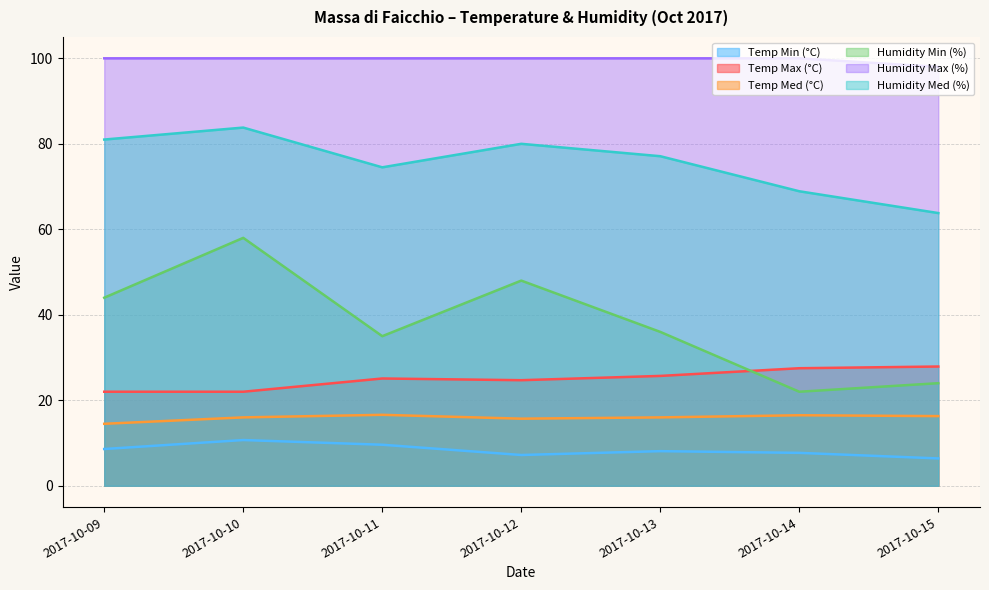

Reading left to right, extract all data points from this chart.

Temp Min (°C): 2017-10-09=8.6	2017-10-10=10.7	2017-10-11=9.6	2017-10-12=7.2	2017-10-13=8.1	2017-10-14=7.7	2017-10-15=6.4
Temp Max (°C): 2017-10-09=22.0	2017-10-10=22.0	2017-10-11=25.1	2017-10-12=24.7	2017-10-13=25.7	2017-10-14=27.5	2017-10-15=27.9
Temp Med (°C): 2017-10-09=14.5	2017-10-10=16.0	2017-10-11=16.6	2017-10-12=15.7	2017-10-13=16.0	2017-10-14=16.5	2017-10-15=16.3
Humidity Min (%): 2017-10-09=44.0	2017-10-10=58.0	2017-10-11=35.0	2017-10-12=48.0	2017-10-13=36.0	2017-10-14=22.0	2017-10-15=24.0
Humidity Max (%): 2017-10-09=100.0	2017-10-10=100.0	2017-10-11=100.0	2017-10-12=100.0	2017-10-13=100.0	2017-10-14=100.0	2017-10-15=98.0
Humidity Med (%): 2017-10-09=81.0	2017-10-10=83.8	2017-10-11=74.5	2017-10-12=80.0	2017-10-13=77.1	2017-10-14=68.9	2017-10-15=63.8